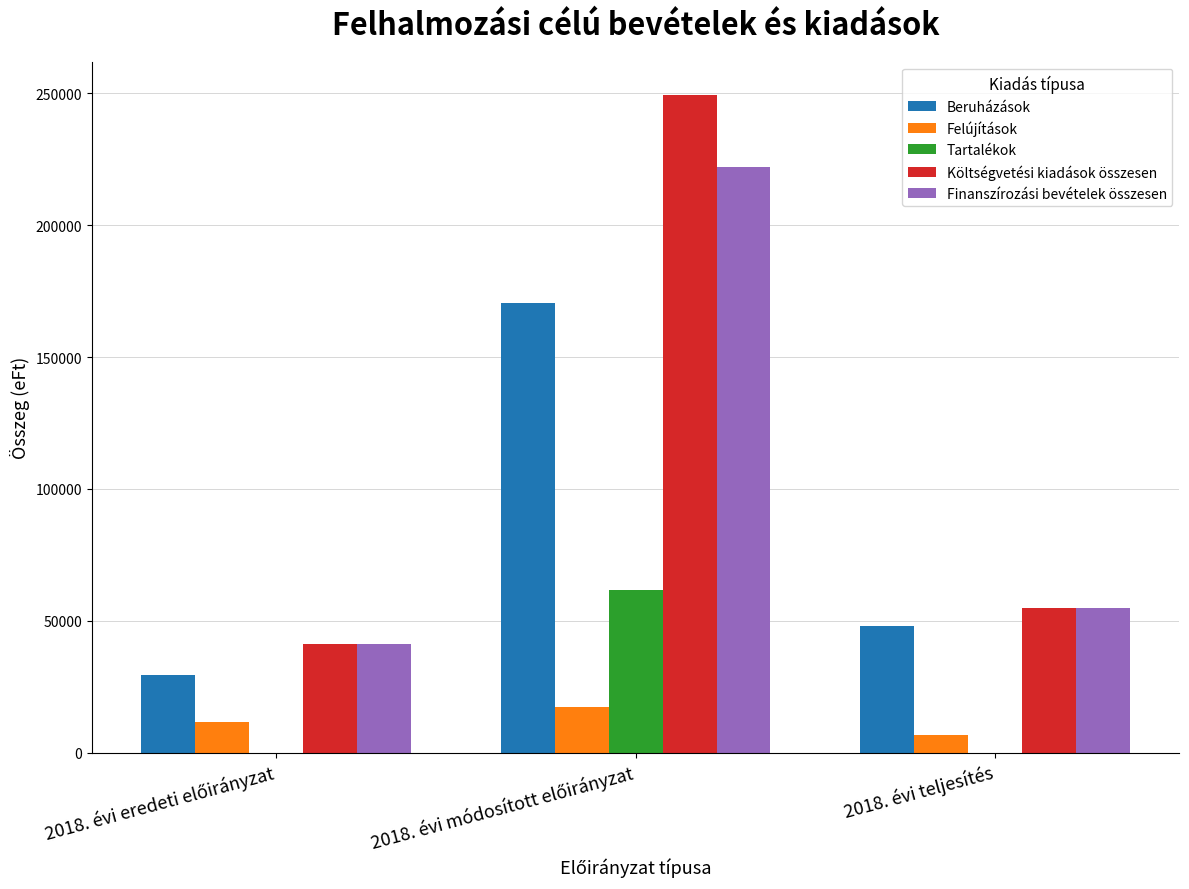

How many distinct data groups are displayed?

5